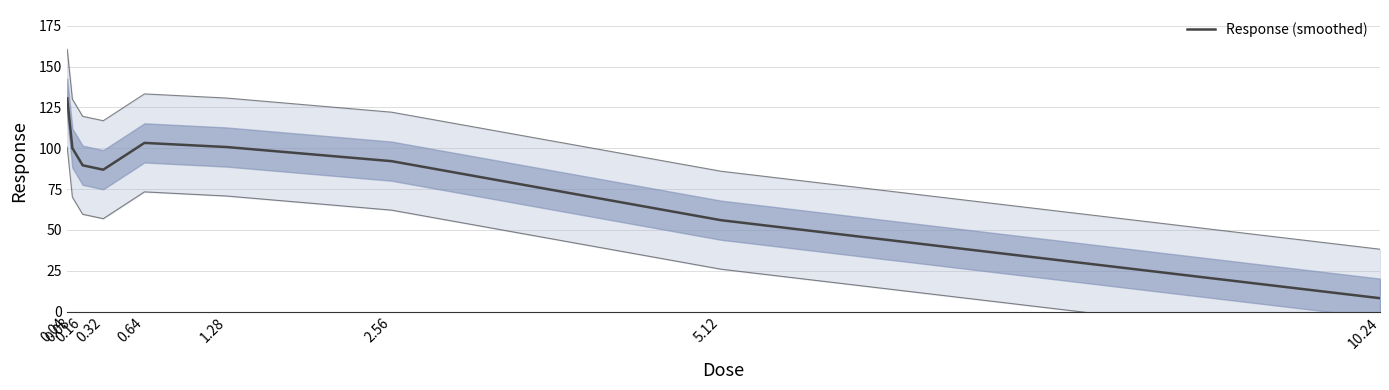

Which label corresponds to the largest value in the chart?

0.04